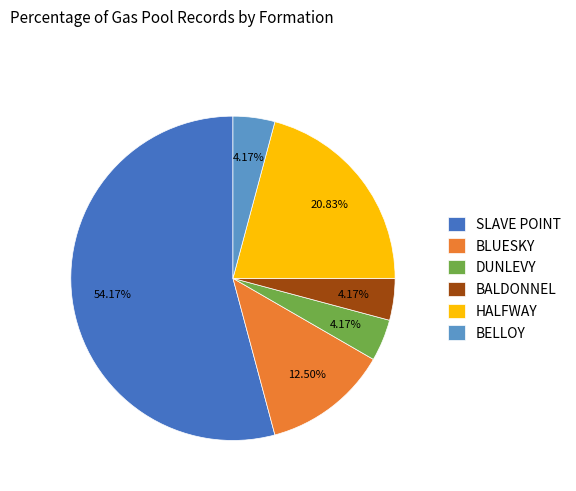

Count the number of slices in the pie.

6